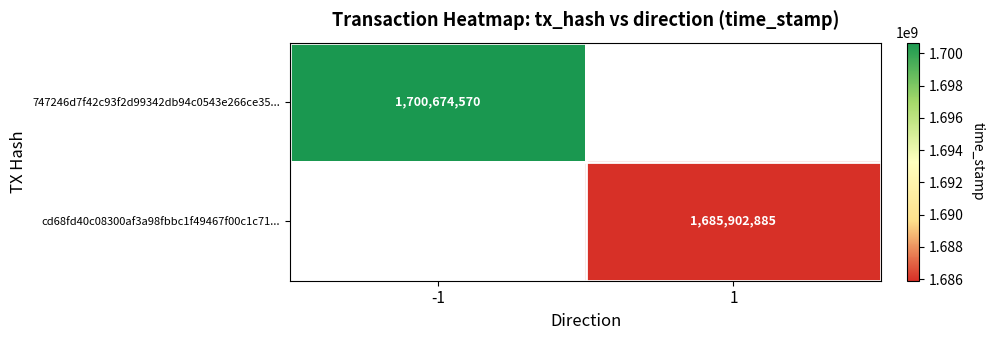

The 747246d7f42c93f2d99342db94c0543e266ce35... series shows 3000952088 at -1. True or false?

False